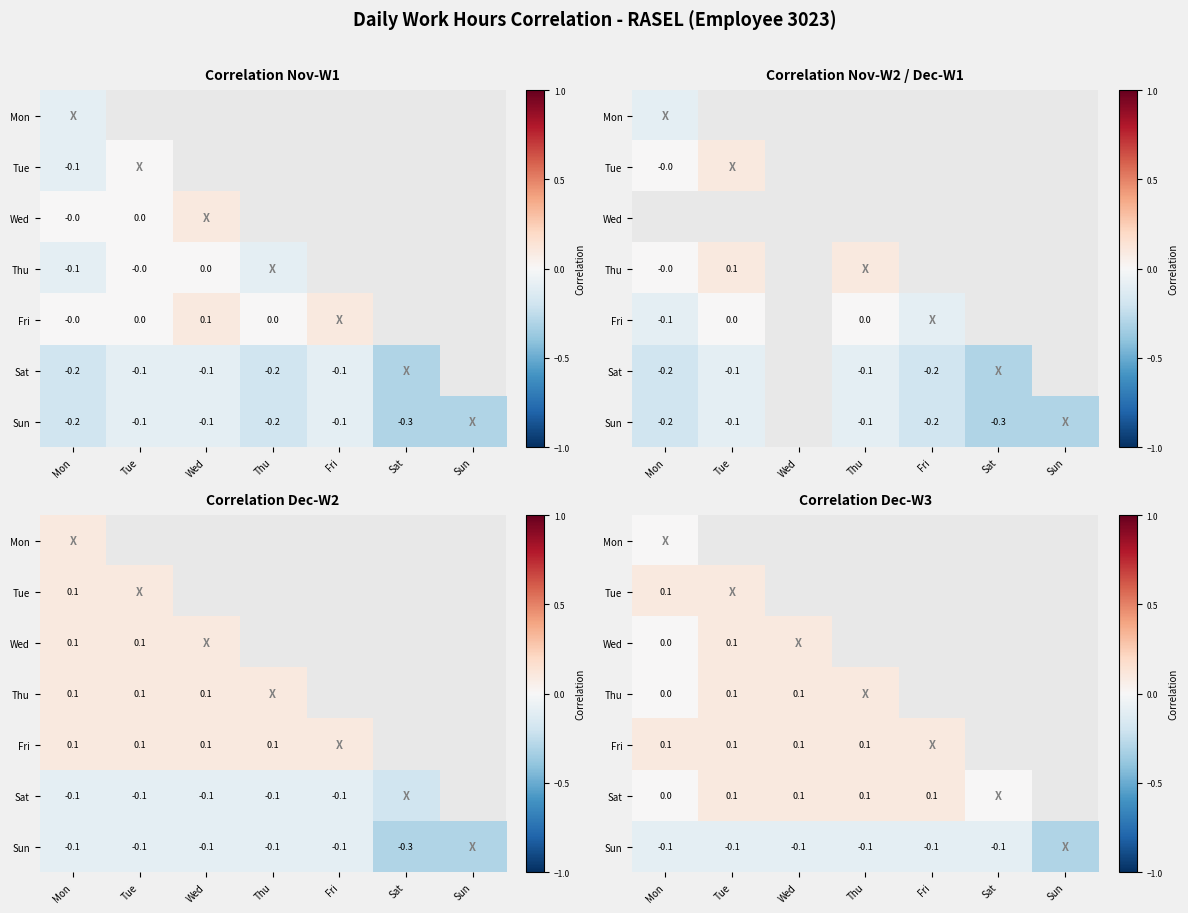

Count the number of data series in this chart.

7